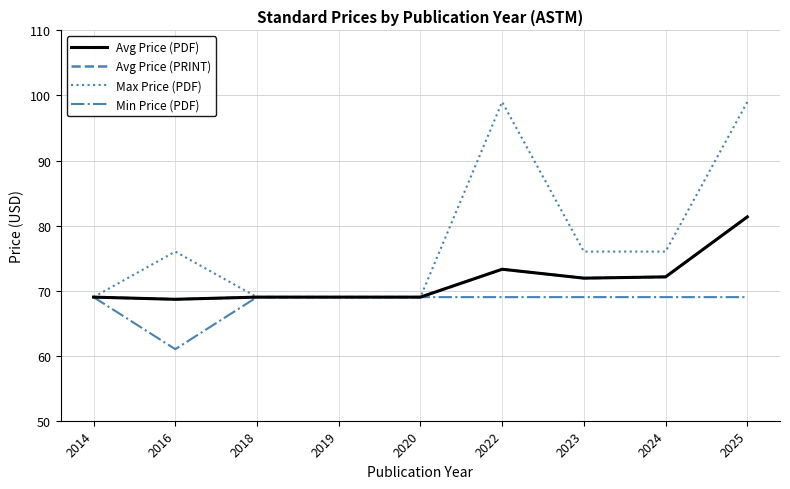

True or false: Avg Price (PDF) and Min Price (PDF) cross at least once.

False